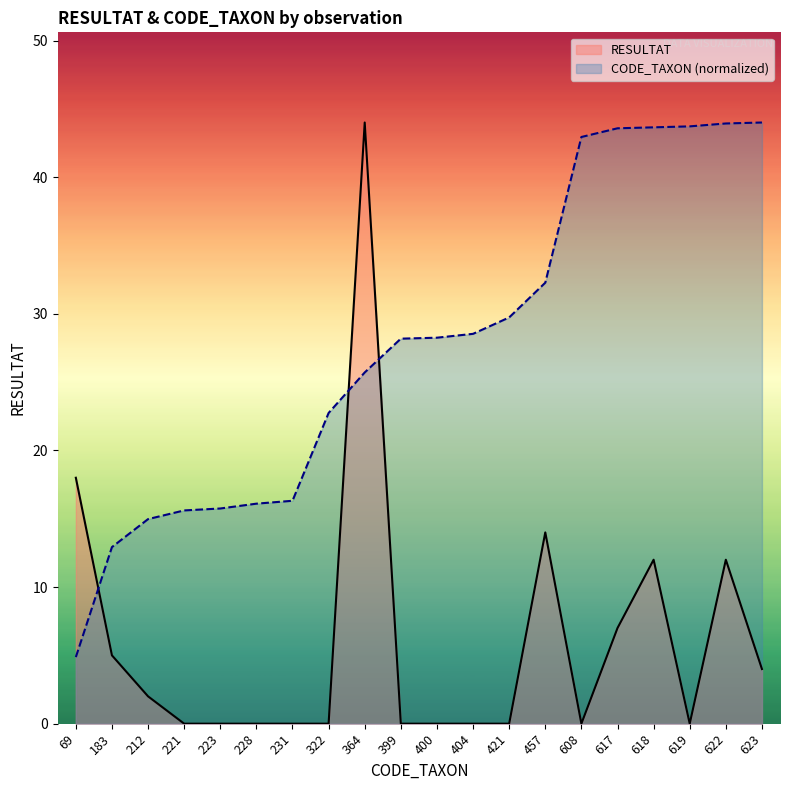

Which series has the widest spread of values?

RESULTAT